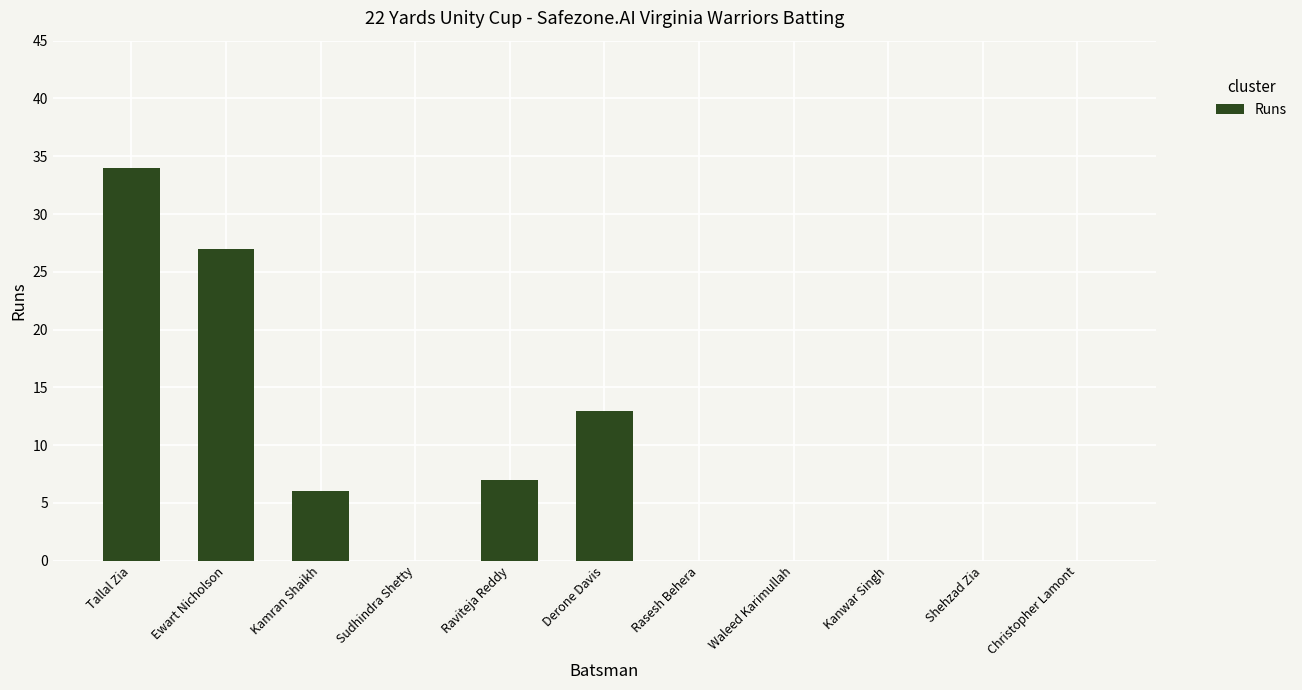

How many data points does each series have?

11